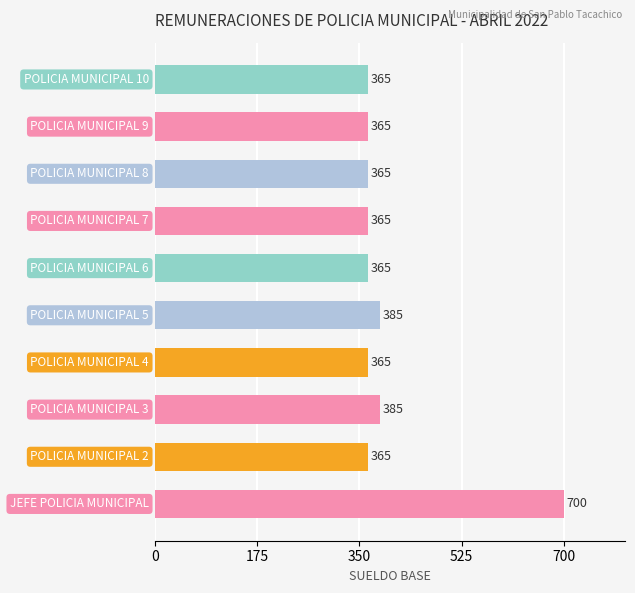

Count the number of data series in this chart.

1